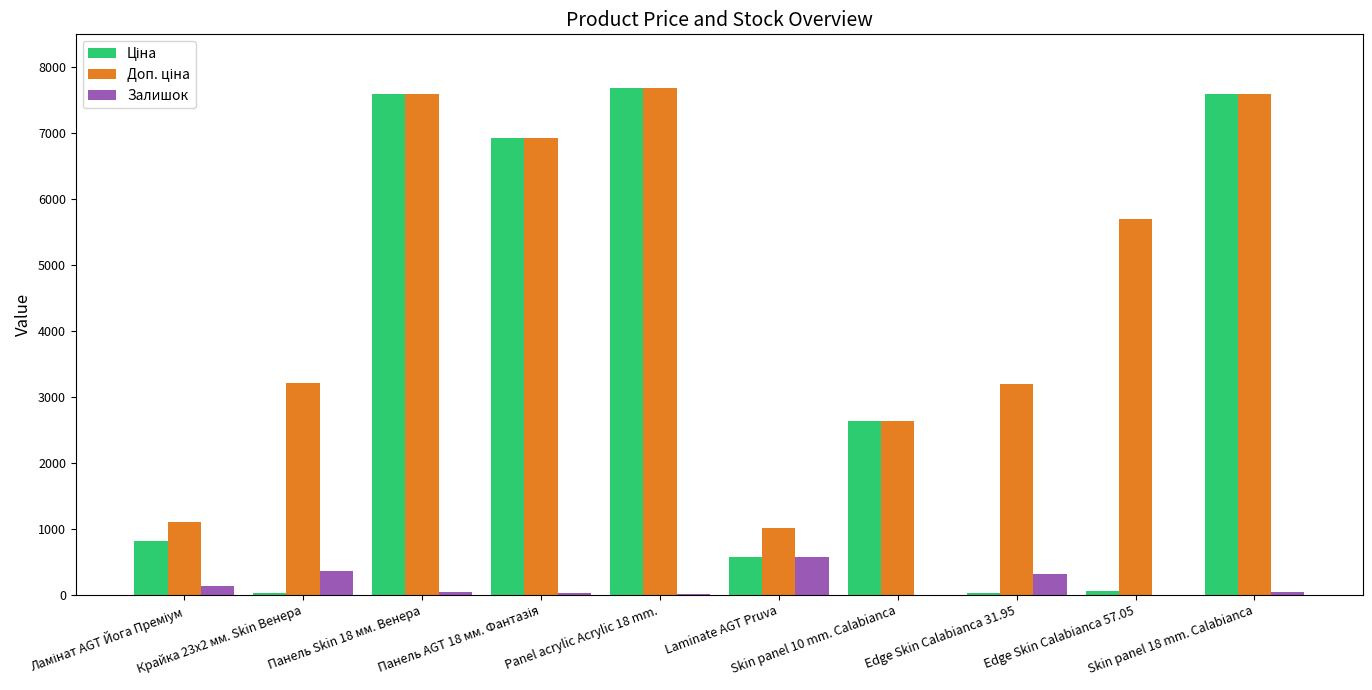

What is the sum of all Залишок values?

1488.0